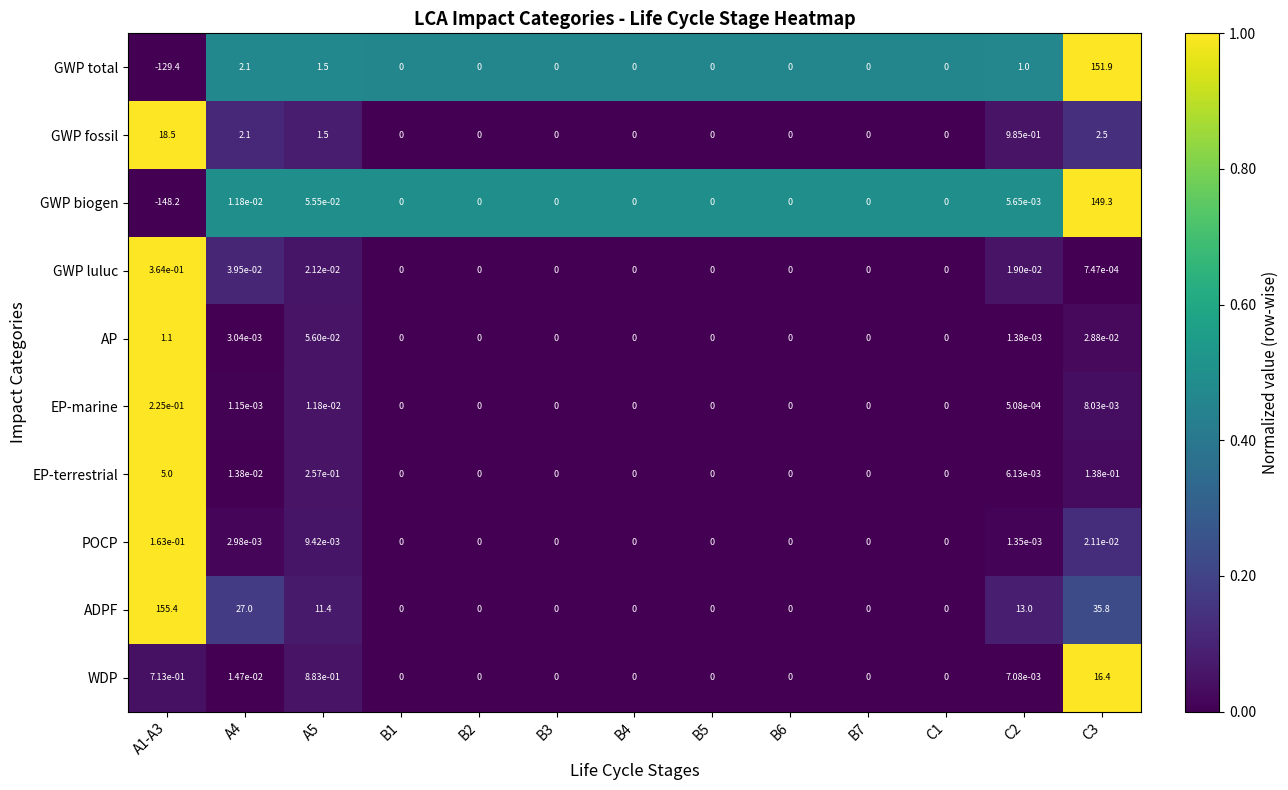

Which series has the widest spread of values?

GWP biogen